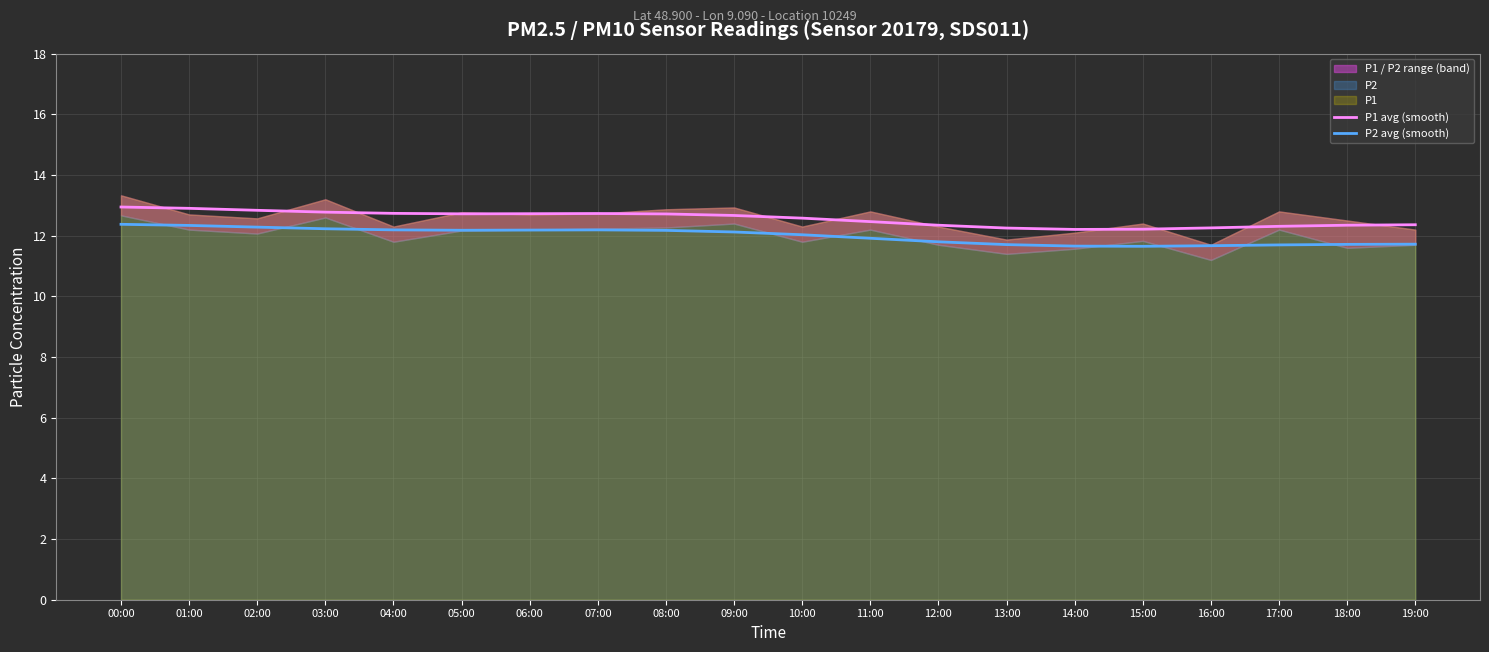

Reading left to right, list all the values displayed in this chart.

P1 avg (smooth): 12.9	12.9	12.8	12.8	12.7	12.7	12.7	12.7	12.7	12.7	12.6	12.5	12.3	12.3	12.2	12.2	12.3	12.3	12.3	12.4
P2 avg (smooth): 12.4	12.3	12.3	12.2	12.2	12.2	12.2	12.2	12.2	12.1	12.0	11.9	11.8	11.7	11.7	11.6	11.7	11.7	11.7	11.7